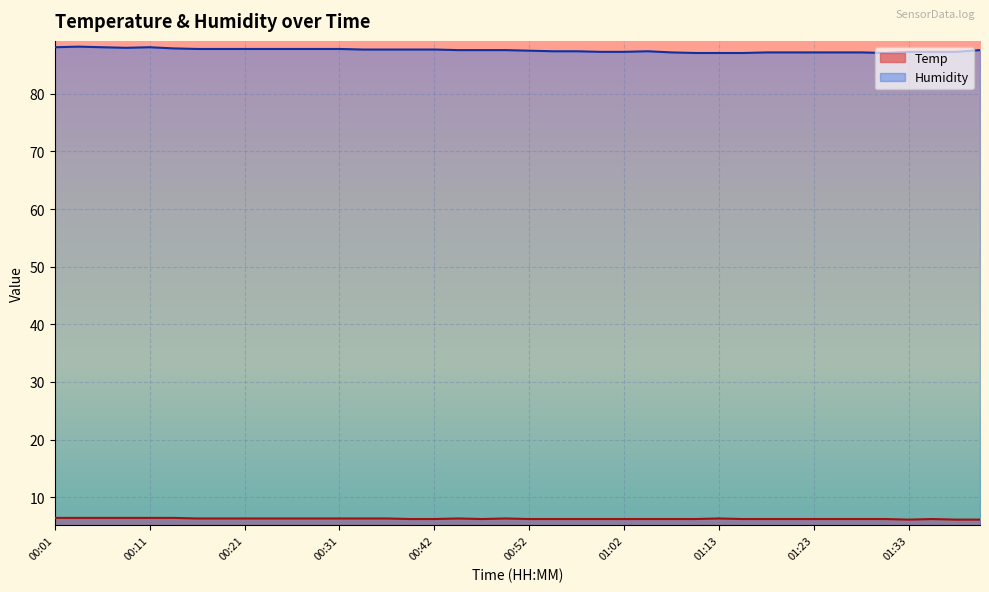

The value of Humidity at 01:25 is 43.6. True or false?

False